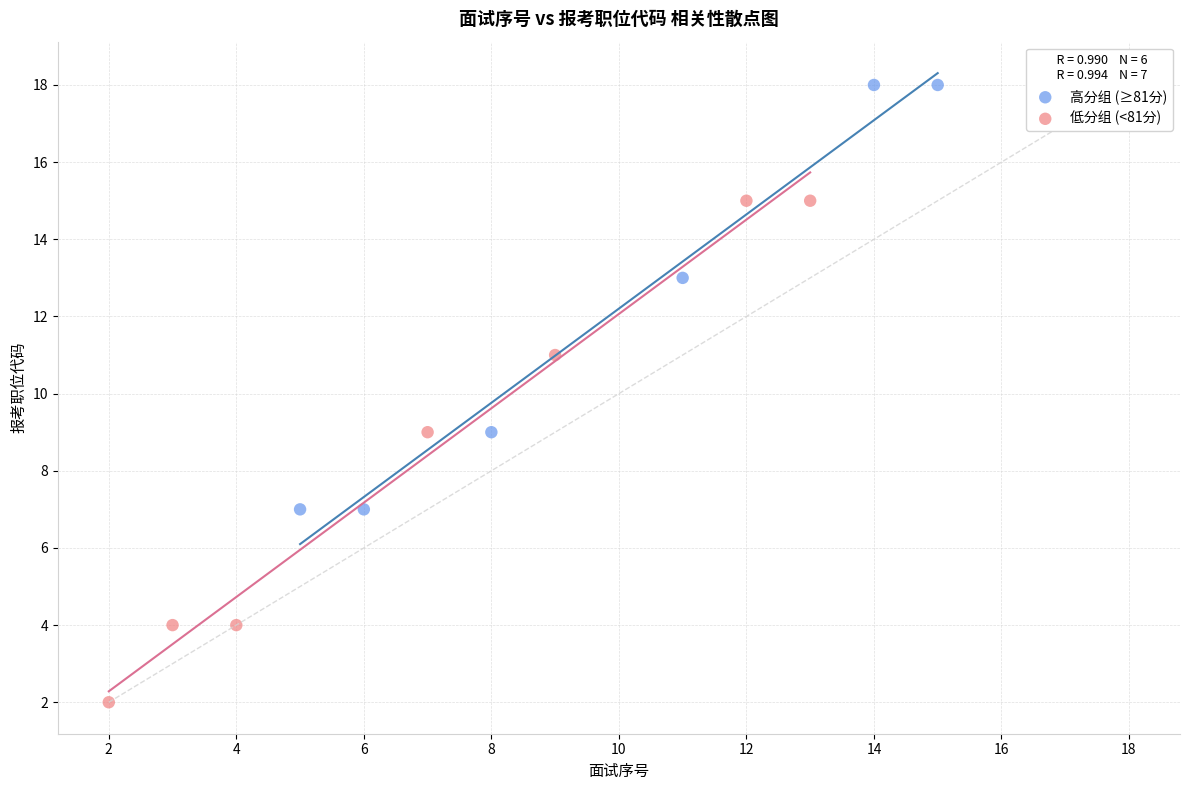

Which series reaches the minimum Y coordinate?

低分组 (<81分)